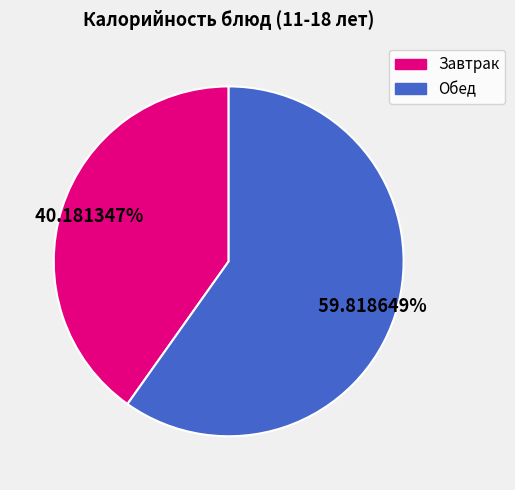

Does any single category account for the majority?

Yes